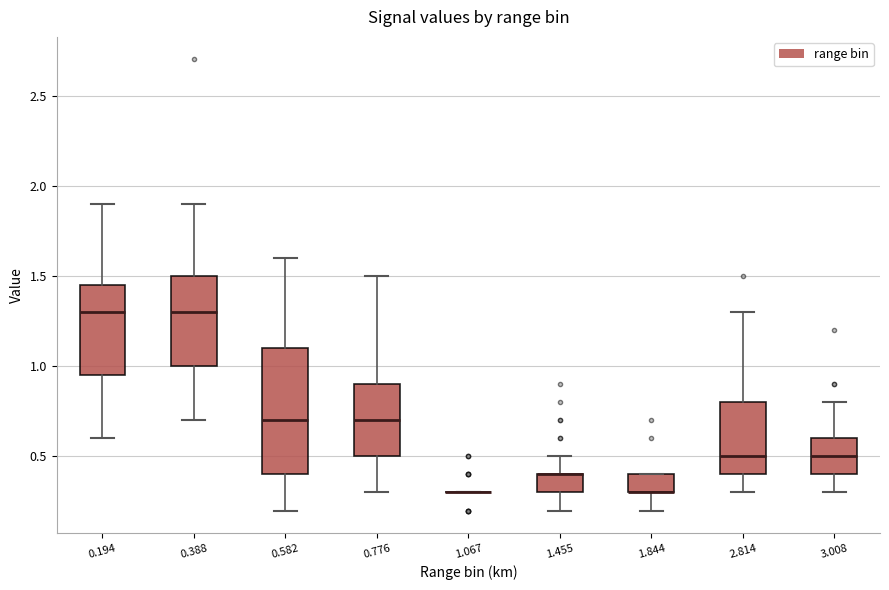

Comparing the boxes themselves (not the whiskers), which one is the tallest?

0.582